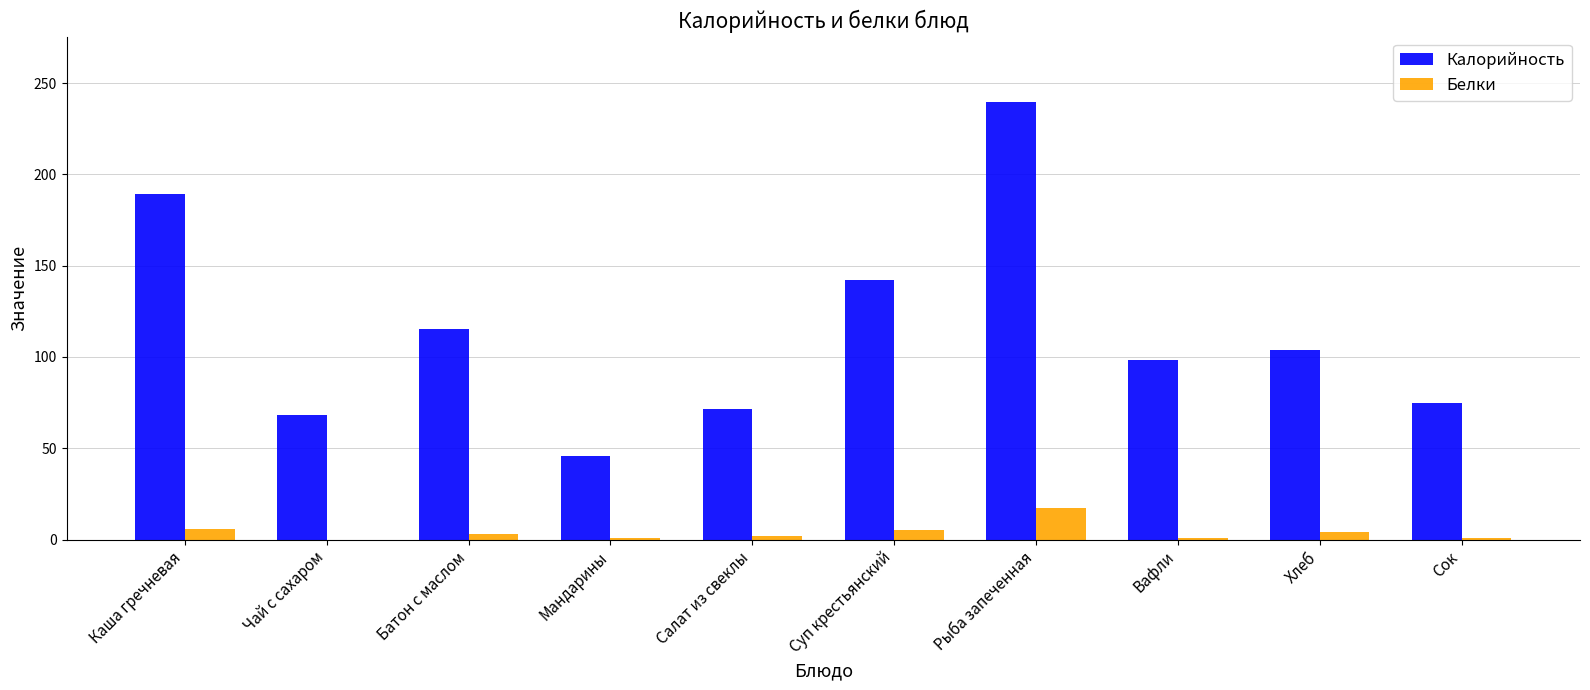

How many categories are shown in the chart?

10